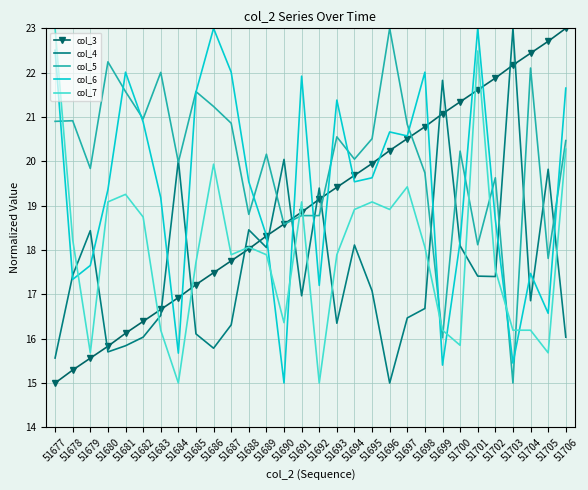

Rank the series at 51706 from highest to lowest value.

col_3, col_6, col_5, col_7, col_4